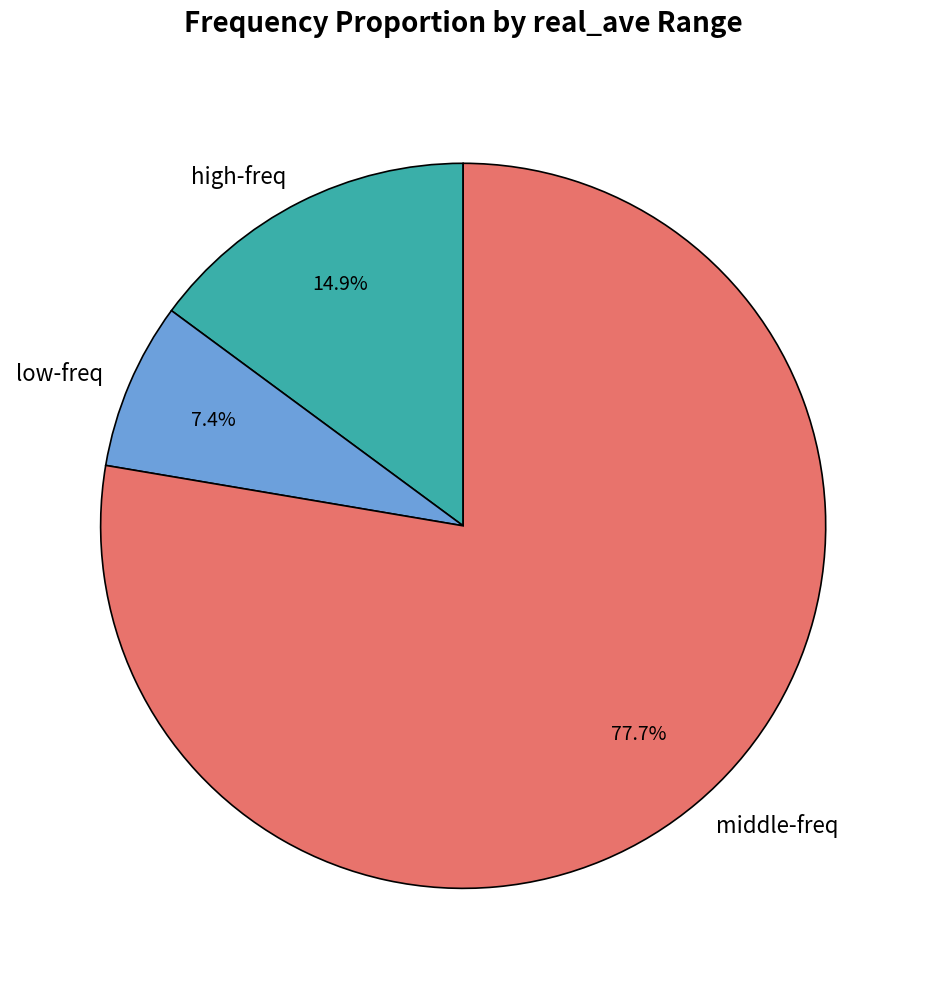

Is there any slice that represents more than half of the pie?

Yes